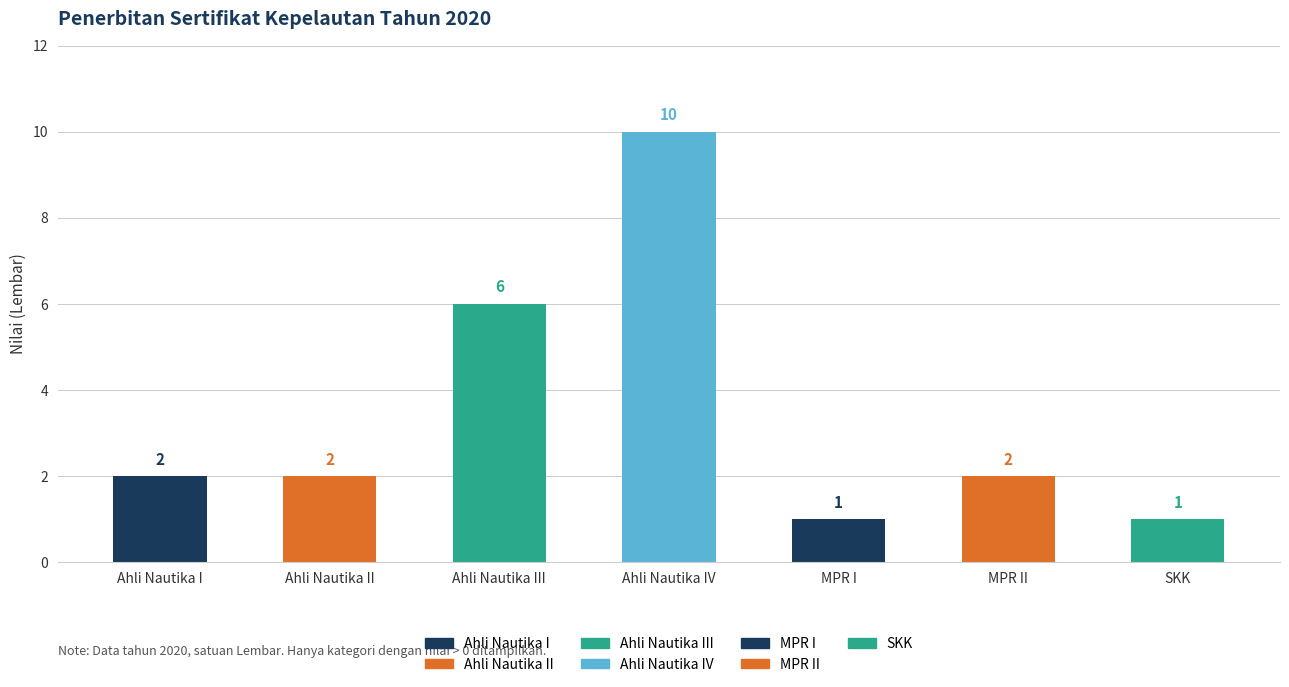

What is the minimum value shown in the chart?

1